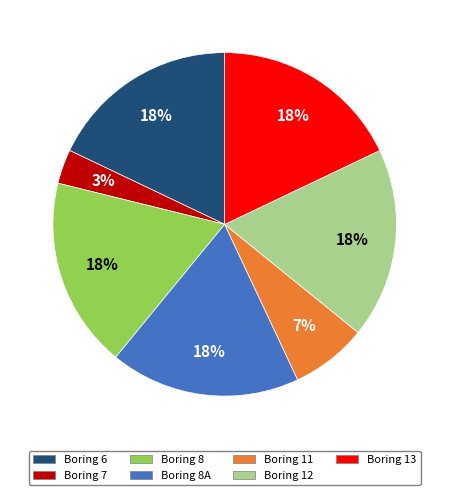

To the nearest percent, what is the average slice percentage?

14%